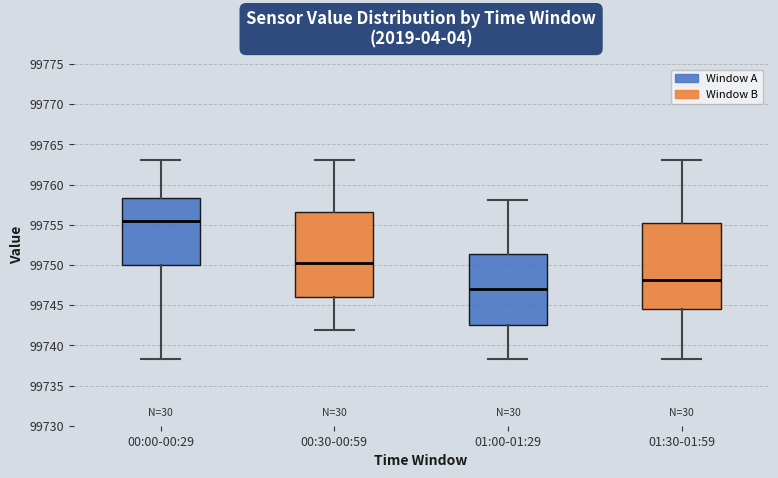

Where is the upper edge of the box for 01:00-01:29 on the y-axis? The values are not printed on the chart, so give them approximately, as read against the axis.

99751.5